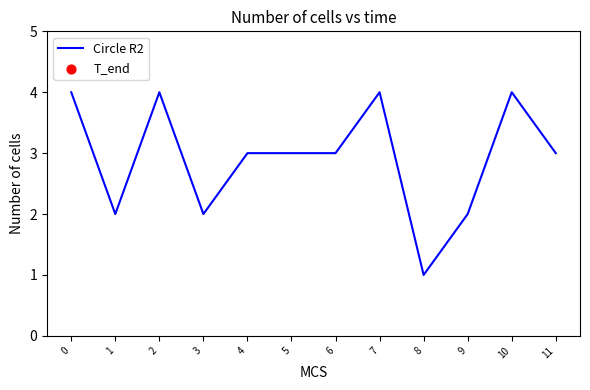

Which has a higher value, 1 or 4?

4